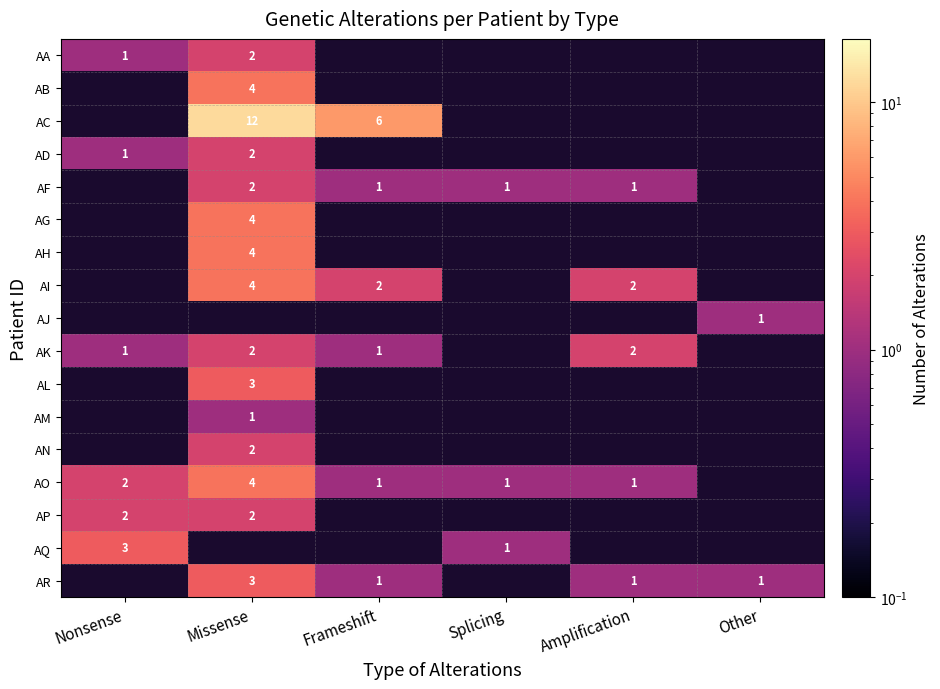

True or false: AC has a value of 12 at Missense.

True